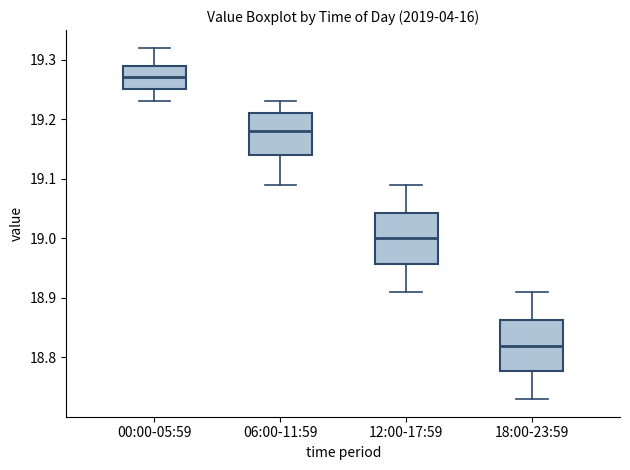

Which box has the lowest median line?

18:00-23:59